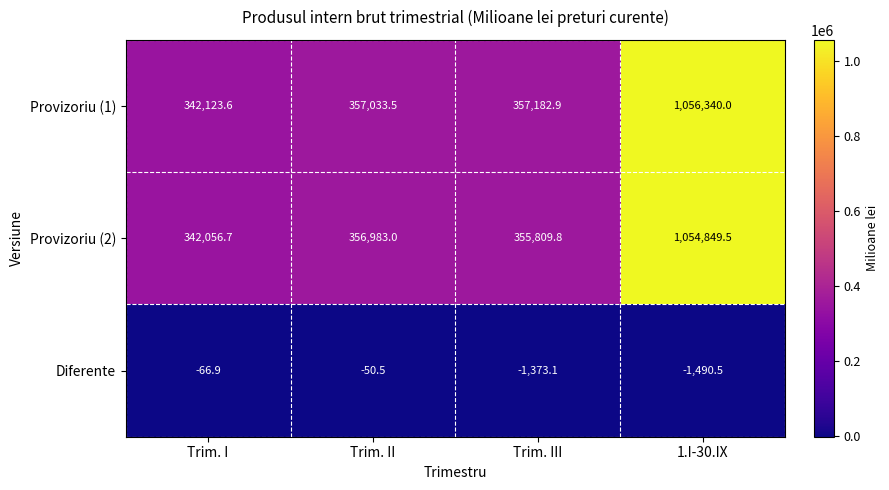

The Provizoriu (2) series shows 355809.8 at Trim. III. True or false?

True